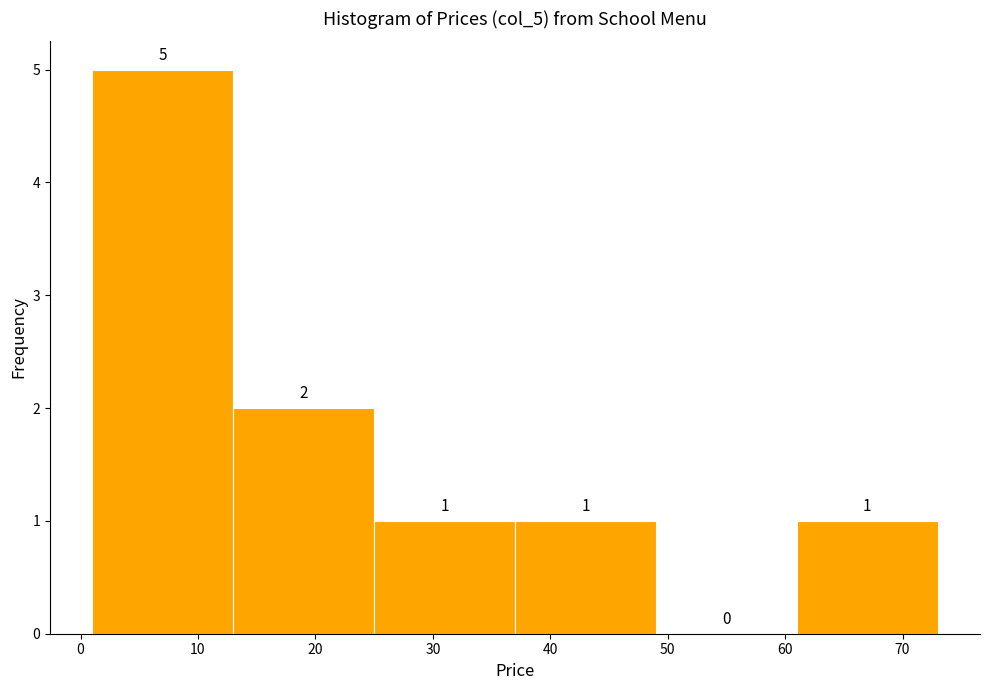

Reading left to right, transcribe this chart: for each bar, give the range it covers on the x-axis and its height.

1 to 13: 5
13 to 25: 2
25 to 37: 1
37 to 49: 1
49 to 61: 0
61 to 73: 1